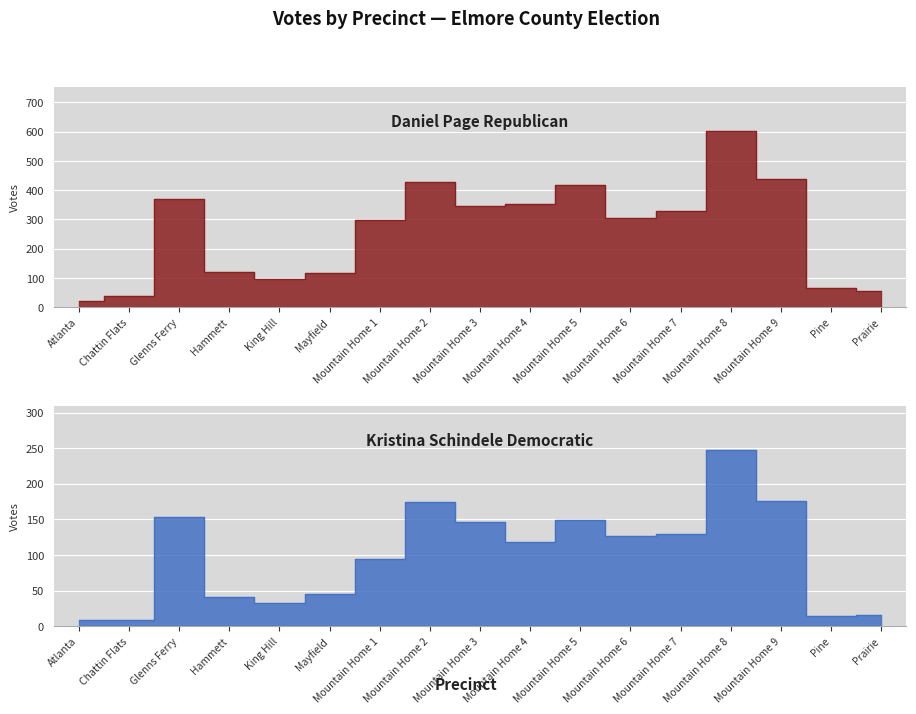

What is the difference between the Kristina Schindele Democratic values at Mountain Home 7 and Mountain Home 8?

117